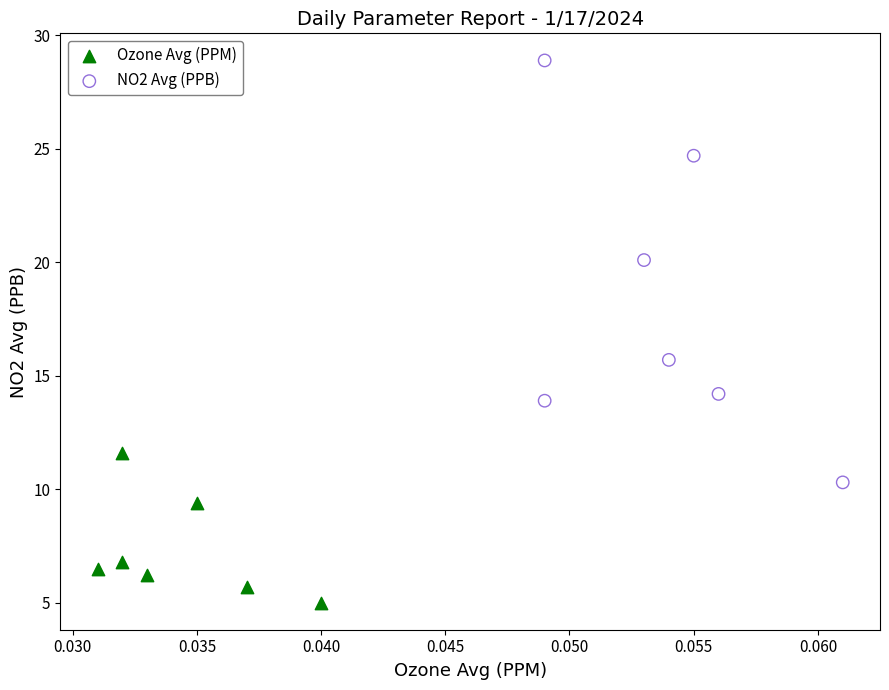

Which series contains the lowest Y value?

Ozone Avg (PPM)